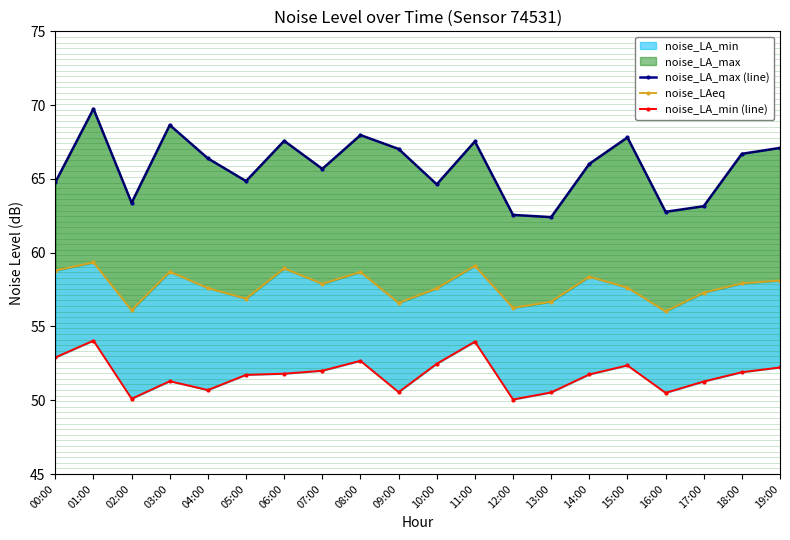

At which label does noise_LA_min (line) reach its minimum?

12:00